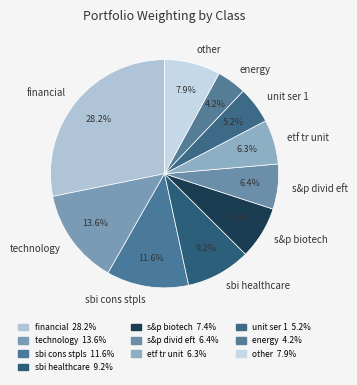

To the nearest percent, what is the difference between the energy and unit ser 1 slice percentages?

1%